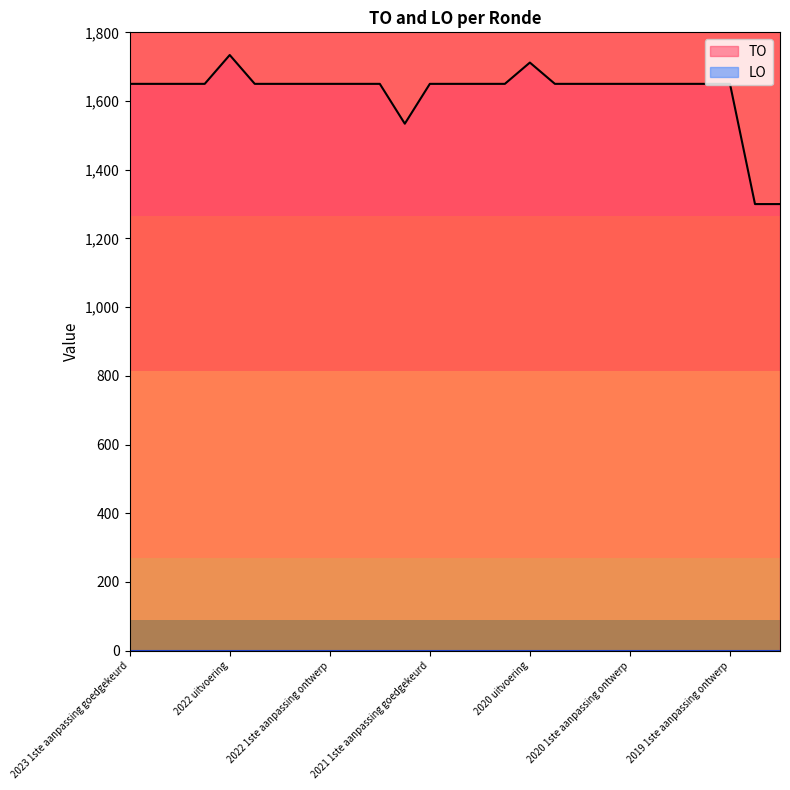

What is the difference between the maximum and minimum values in the TO series?

434